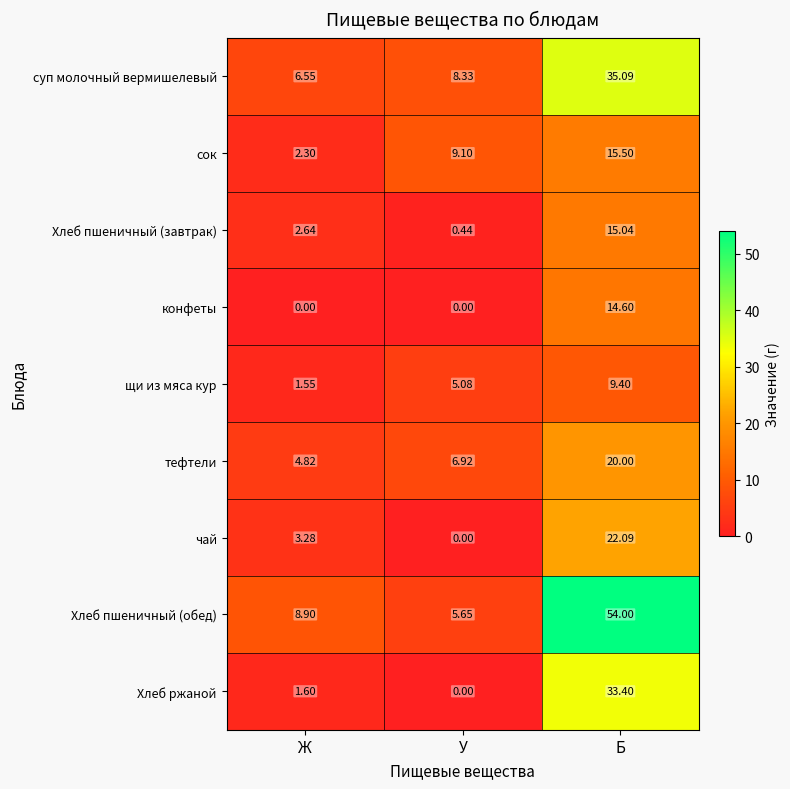

How many categories are shown in the chart?

3